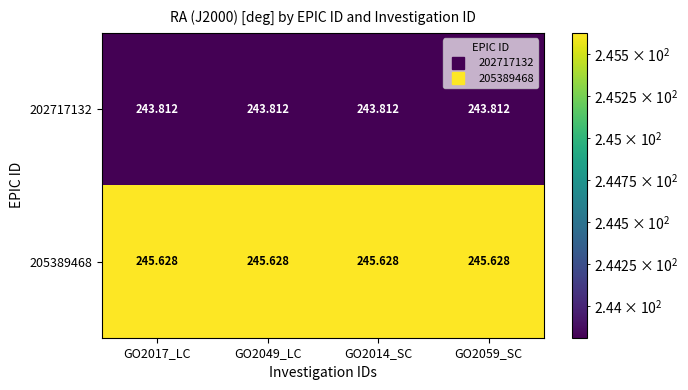

Is the value of 202717132 at GO2059_SC greater than the value of 205389468 at GO2017_LC?

No